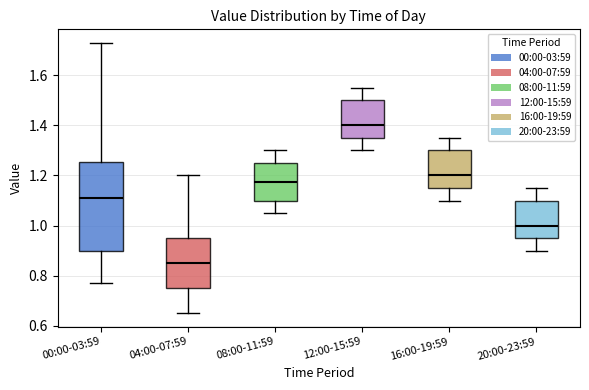

Reading left to right, transcribe this box plot: for each box, give where its median line is, the range the box spans, and where its two whiskers end, as read against the y-axis. The values are not printed on the chart, so give them approximately, as read against the axis.

00:00-03:59: median 1.12, box 0.90 to 1.26, whiskers 0.78 to 1.74
04:00-07:59: median 0.86, box 0.76 to 0.96, whiskers 0.66 to 1.20
08:00-11:59: median 1.18, box 1.10 to 1.26, whiskers 1.06 to 1.30
12:00-15:59: median 1.40, box 1.36 to 1.50, whiskers 1.30 to 1.56
16:00-19:59: median 1.20, box 1.16 to 1.30, whiskers 1.10 to 1.36
20:00-23:59: median 1.00, box 0.96 to 1.10, whiskers 0.90 to 1.16